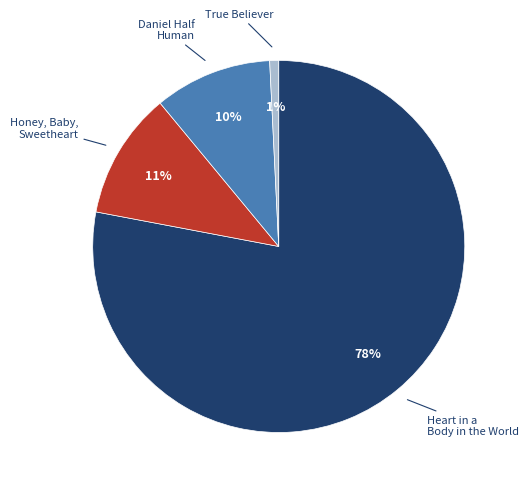

Rank the categories by value from lowest to highest.

True Believer, Daniel Half Human, Honey, Baby, Sweetheart, Heart in a Body in the World